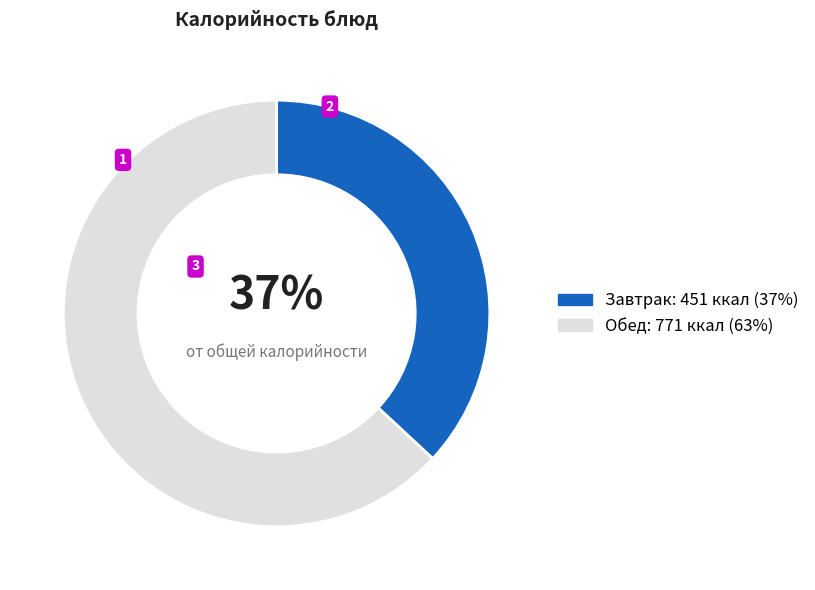

To the nearest percent, what is the average slice percentage?

50%